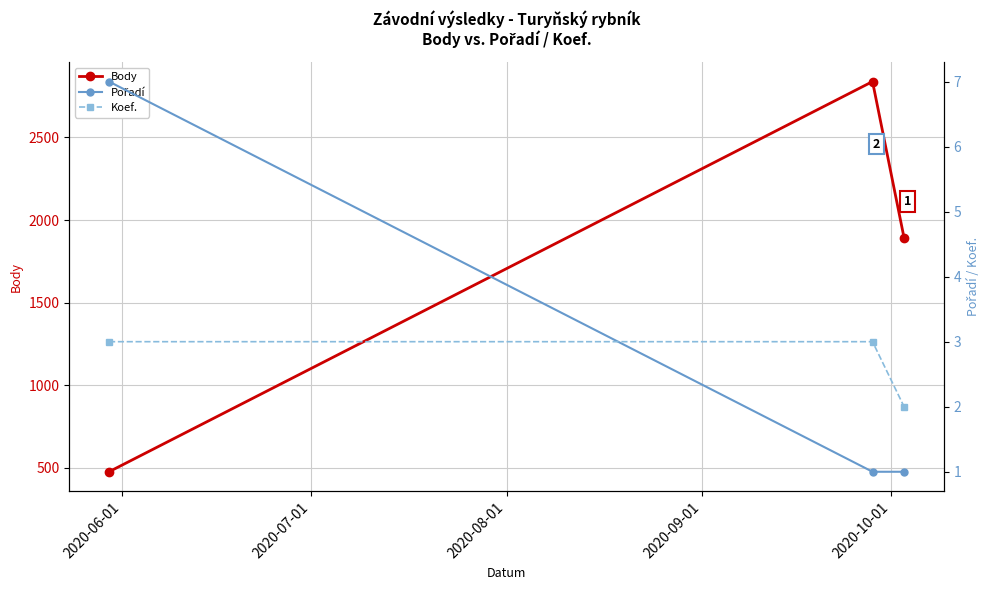

Which series has the largest total across all categories?

Body